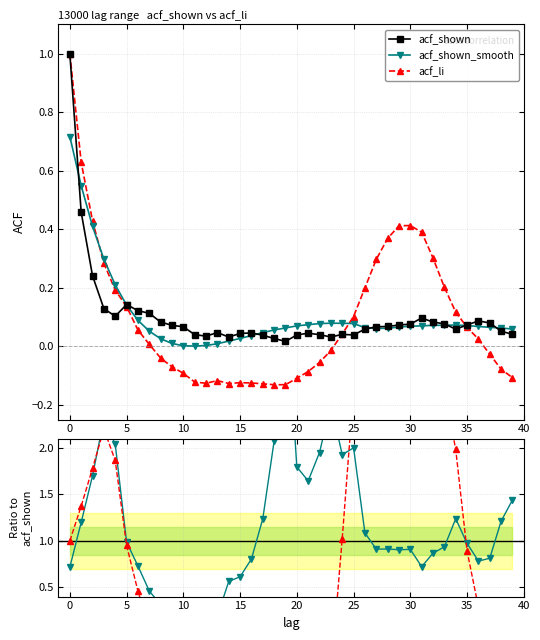

At which label does acf_li reach its minimum?

18